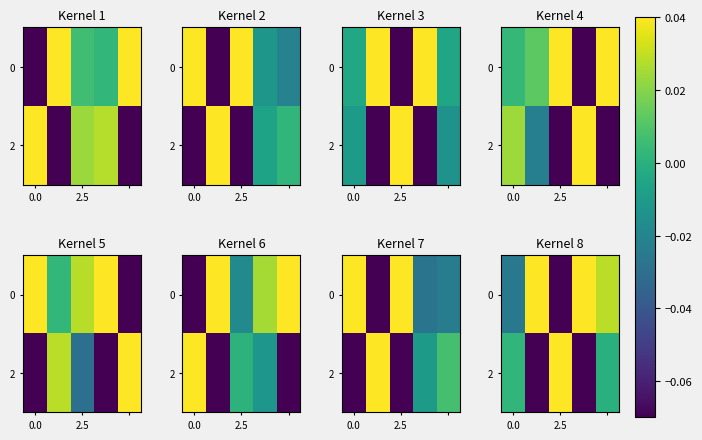

At which label does row_0 reach its peak?

2.5